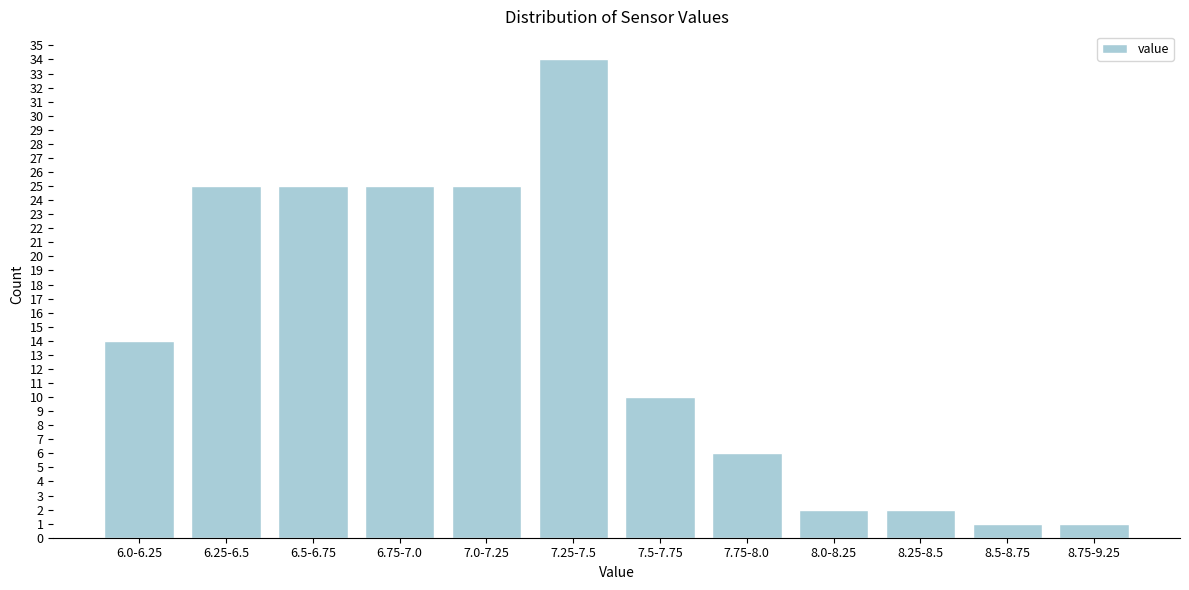

Reading right to left, what are all the values shown in this chart?

1	1	2	2	6	10	34	25	25	25	25	14